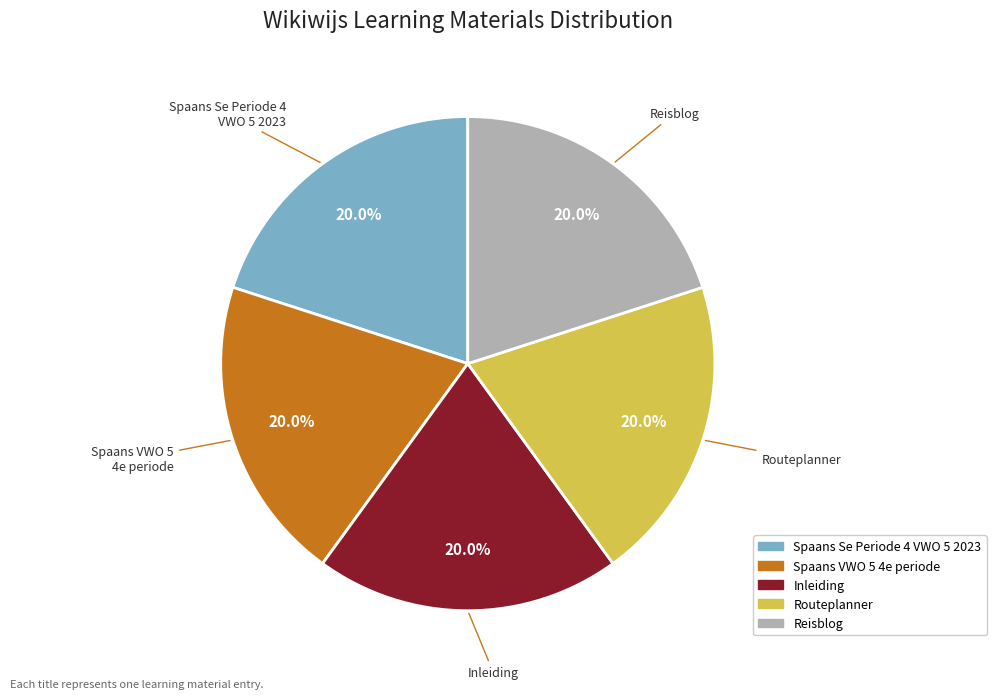

Is there a majority slice in this chart?

No